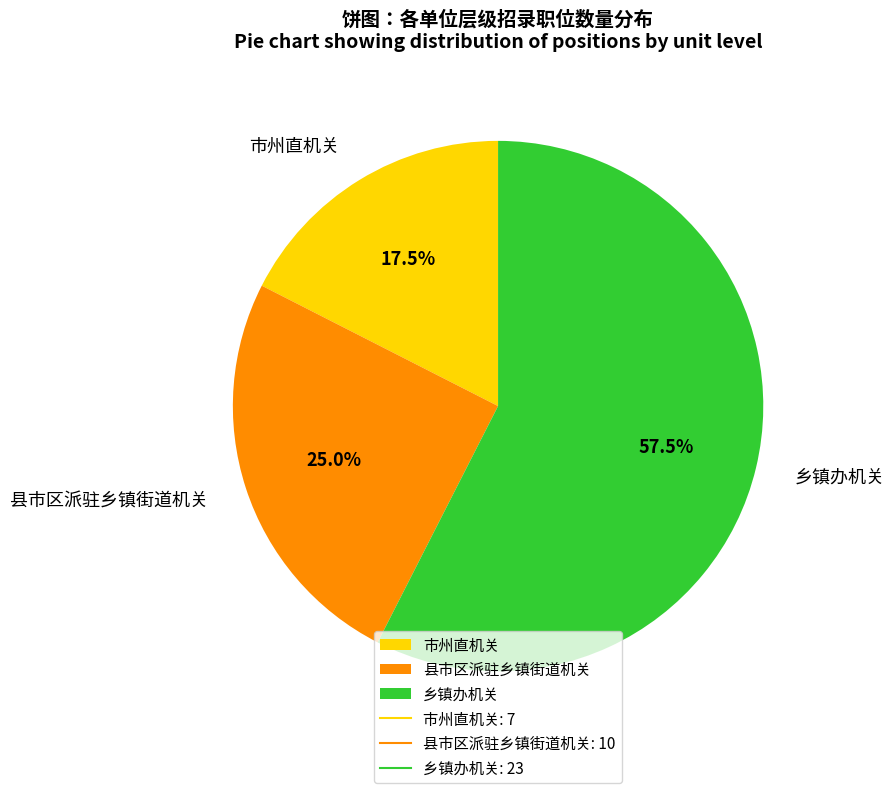

Is the sum of 乡镇办机关 and 市州直机关 greater than half?

Yes